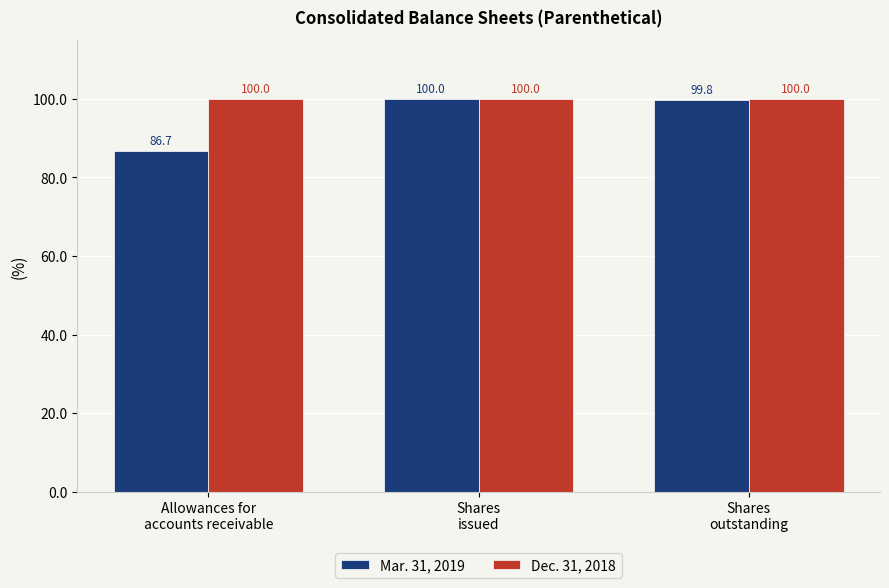

What is the difference between the maximum and minimum values in the Mar. 31, 2019 series?

13.3